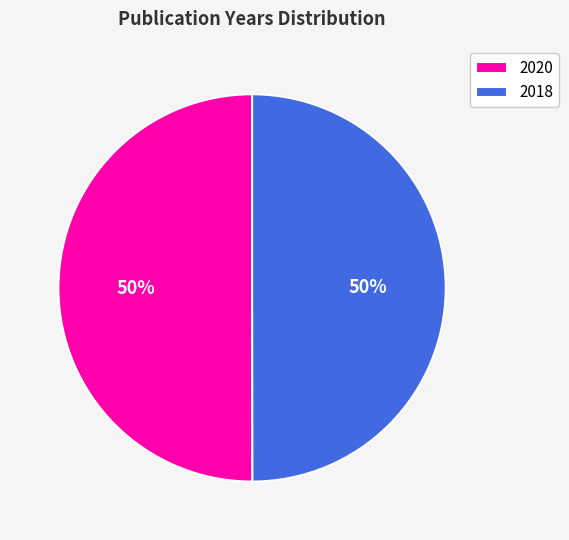

Combined, do 2020 and 2018 account for over 50%?

Yes